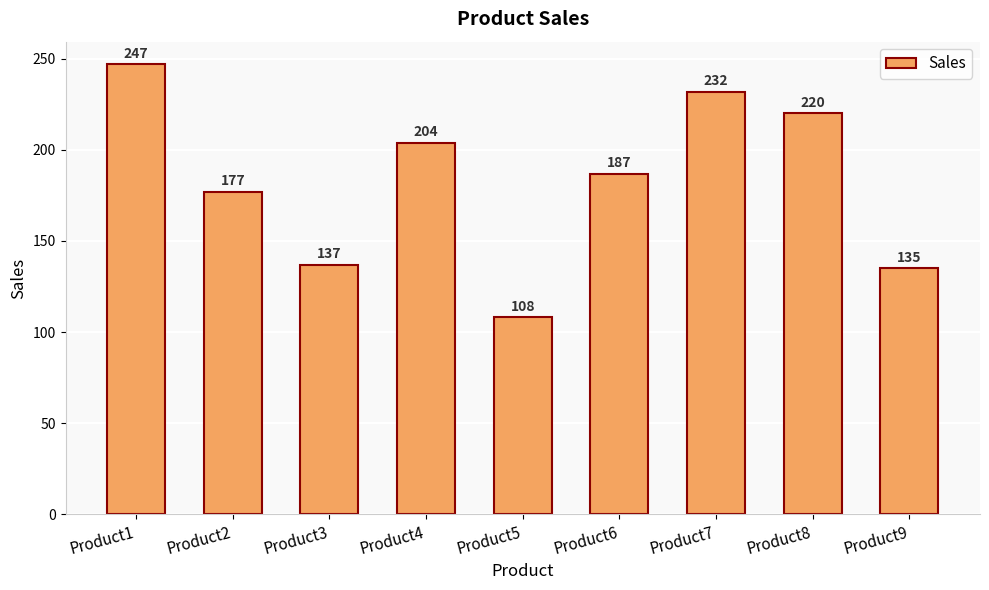

What is the difference between the values at Product6 and Product4?

17